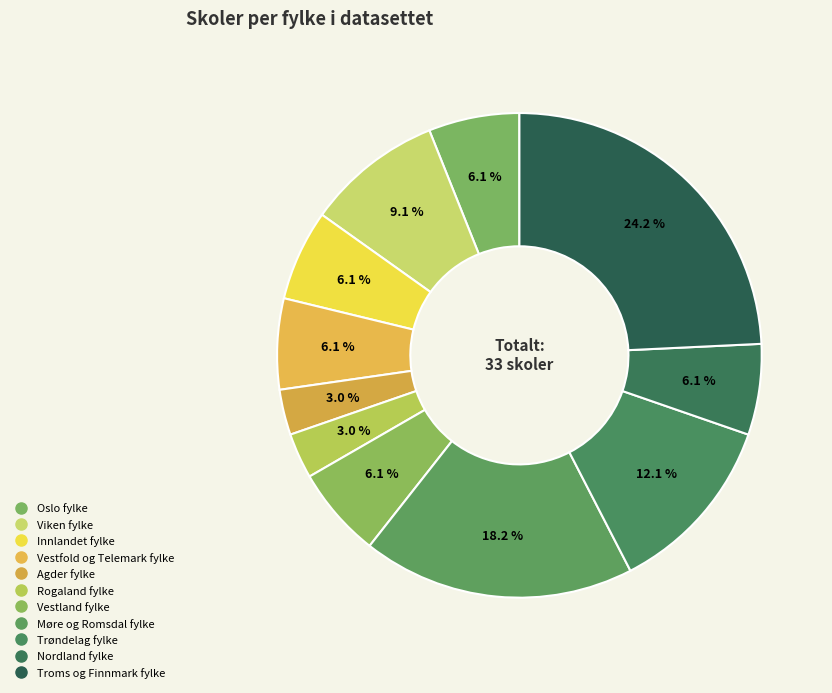

Count the number of slices in the pie.

11